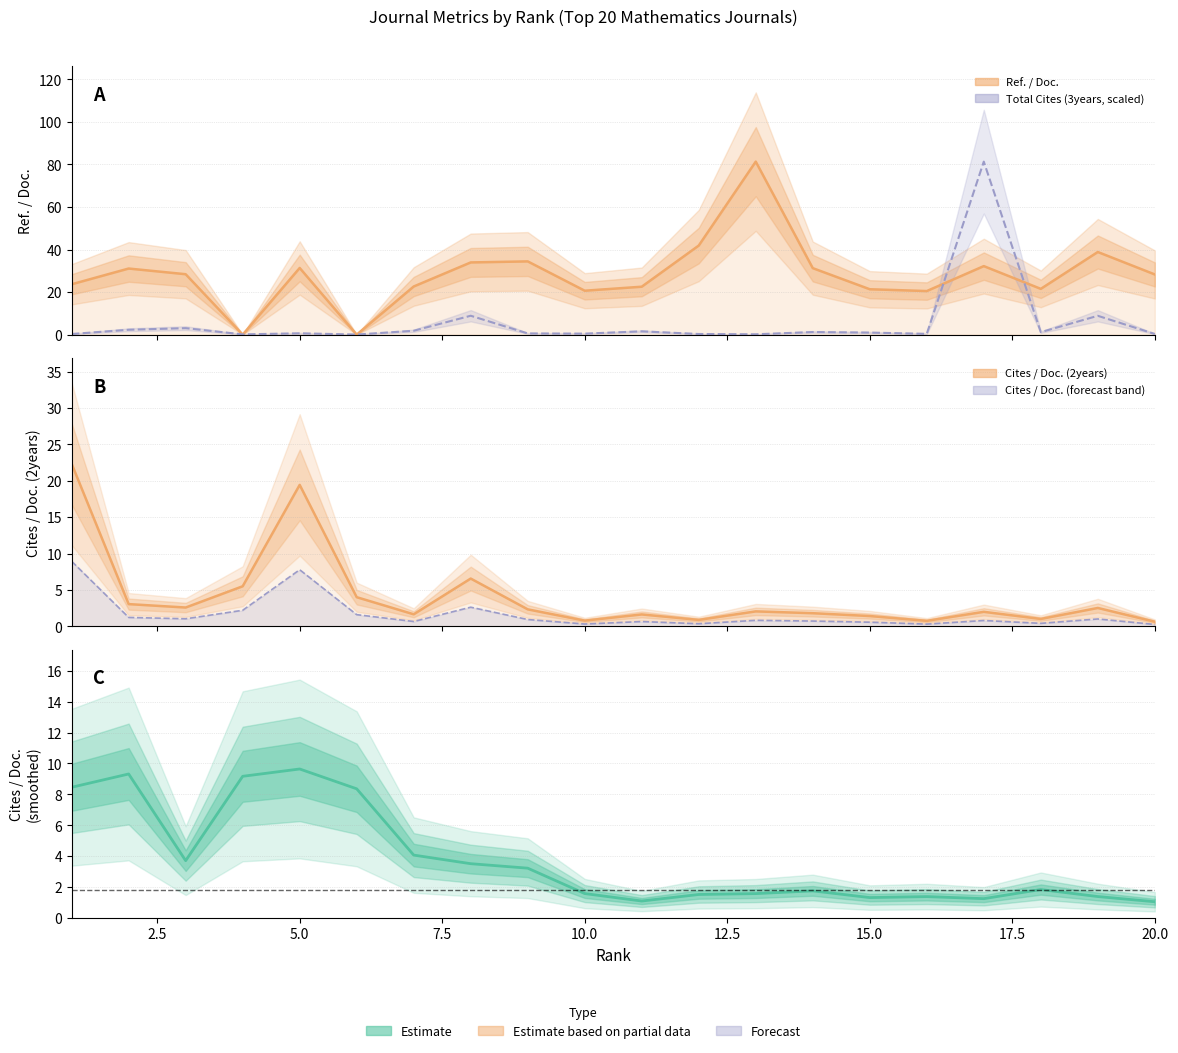

Reading left to right, list all the values displayed in this chart.

Ref. / Doc.: 23.7	31.1	28.4	0.0	31.3	0.0	22.6	33.9	34.4	20.6	22.5	41.9	81.3	31.2	21.3	20.5	32.2	21.5	38.8	28.3
Total Cites (3years, scaled): 0.3	2.3	3.0	0.1	0.6	0.0	1.8	8.9	0.6	0.5	1.6	0.3	0.2	1.2	1.0	0.4	81.3	1.2	8.9	0.3
Cites / Doc. (2years): 22.3	3.0	2.6	5.5	19.4	4.0	1.6	6.6	2.3	0.8	1.6	0.9	2.0	1.8	1.4	0.8	2.0	1.0	2.5	0.6
Cites / Doc. (forecast band): 8.9	1.2	1.0	2.2	7.8	1.6	0.7	2.6	0.9	0.3	0.7	0.4	0.8	0.7	0.6	0.3	0.8	0.4	1.0	0.3
Cites / Doc. (smoothed): 8.5	9.3	3.7	9.2	9.6	8.4	4.1	3.5	3.2	1.6	1.1	1.5	1.6	1.8	1.3	1.4	1.2	1.8	1.4	1.1